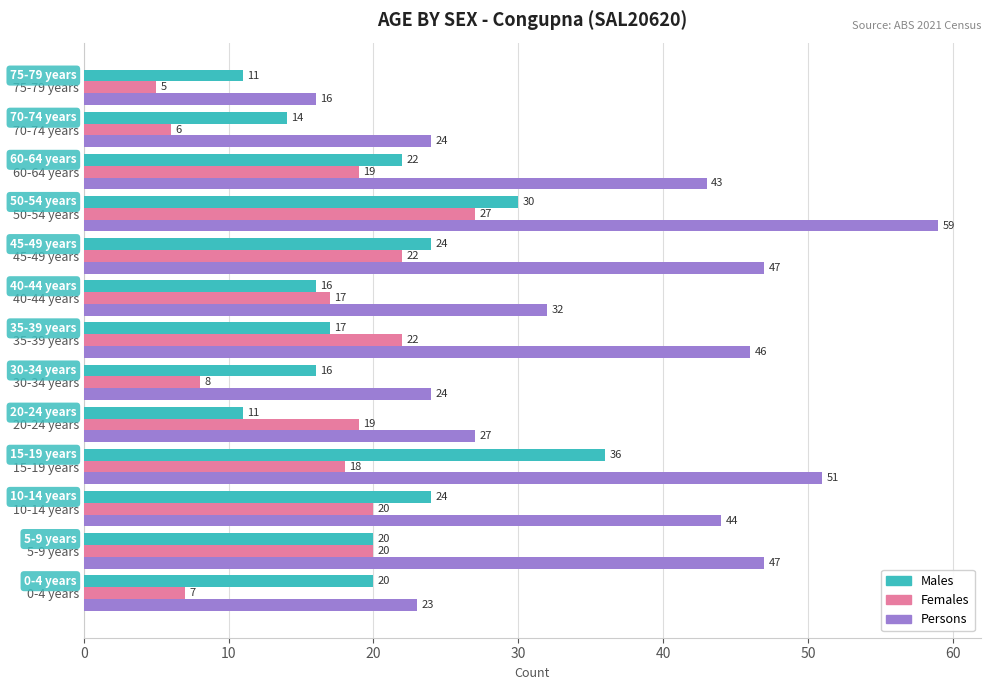

What is the highest value of the Females series?

27